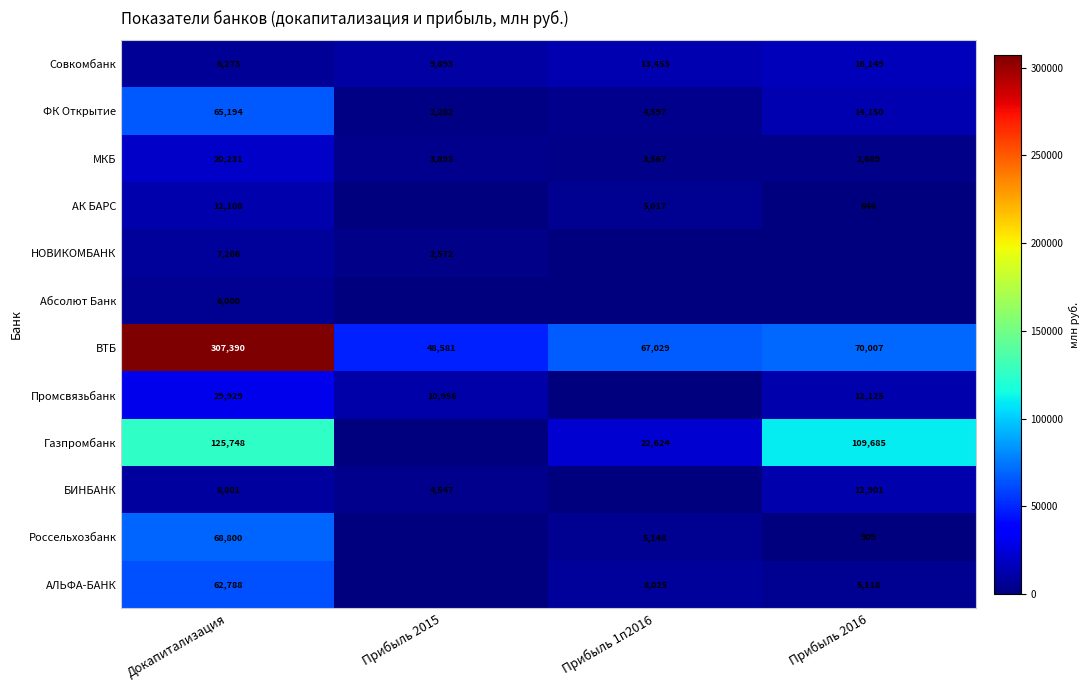

What is the difference between the ВТБ values at Докапитализация and Прибыль 2015?

258809